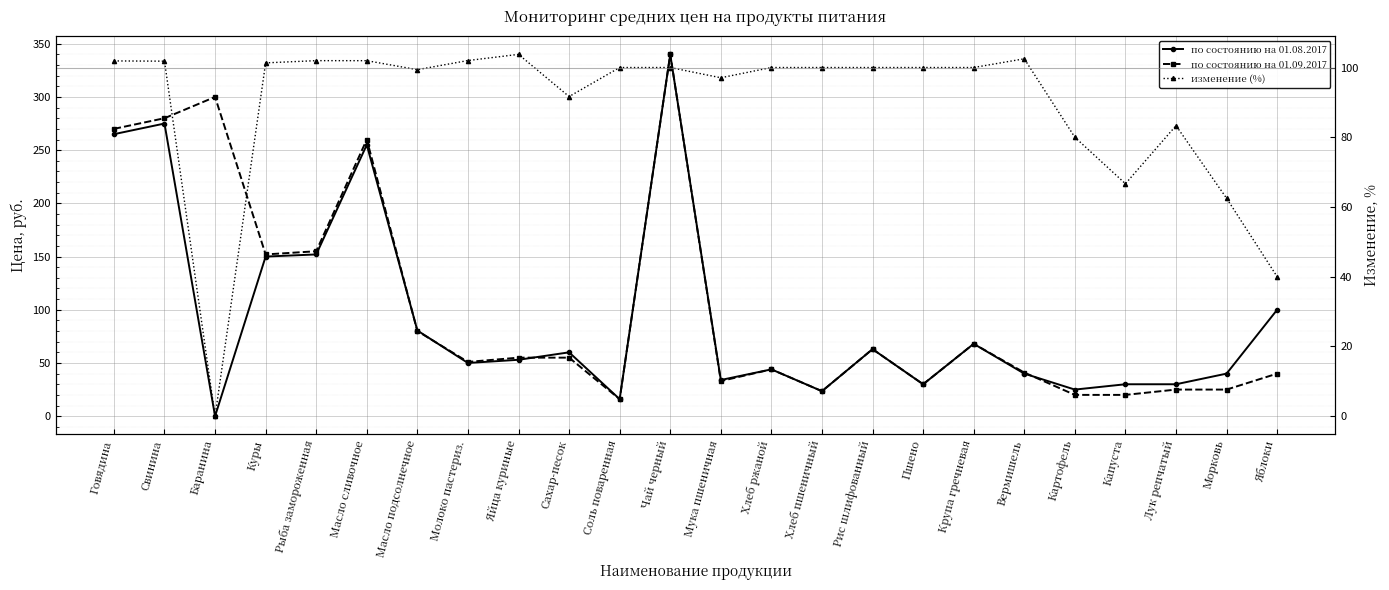

Count the number of data series in this chart.

3